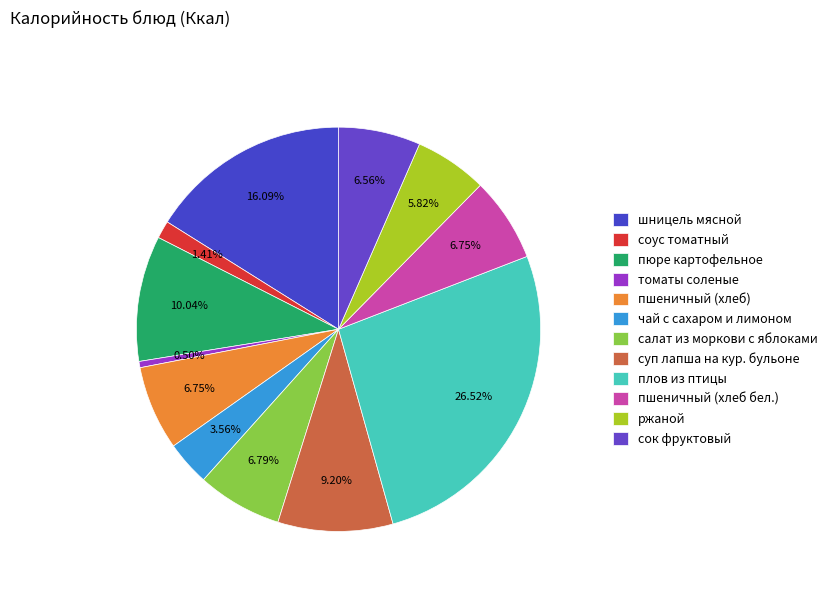

Which category has the biggest portion of the pie?

плов из птицы